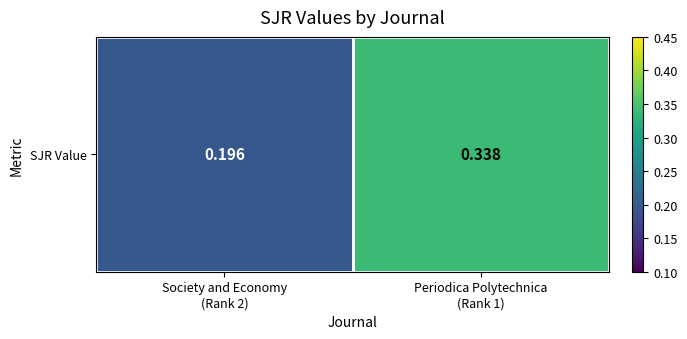

How many categories are shown in the chart?

2